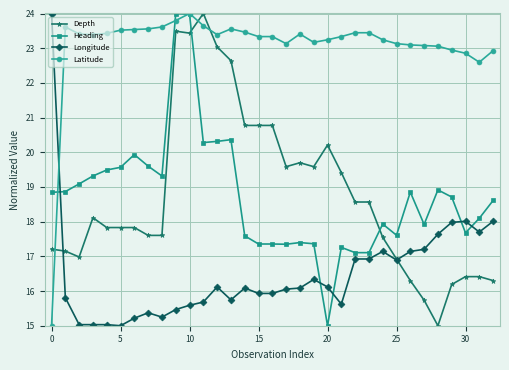

At how many categories does at least one series exceed 17?

33